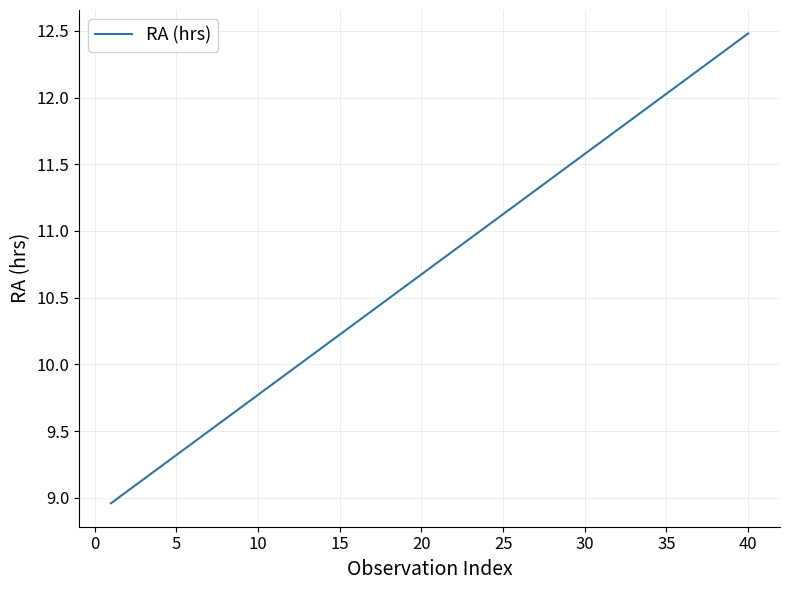

What is the greatest value displayed?

12.5